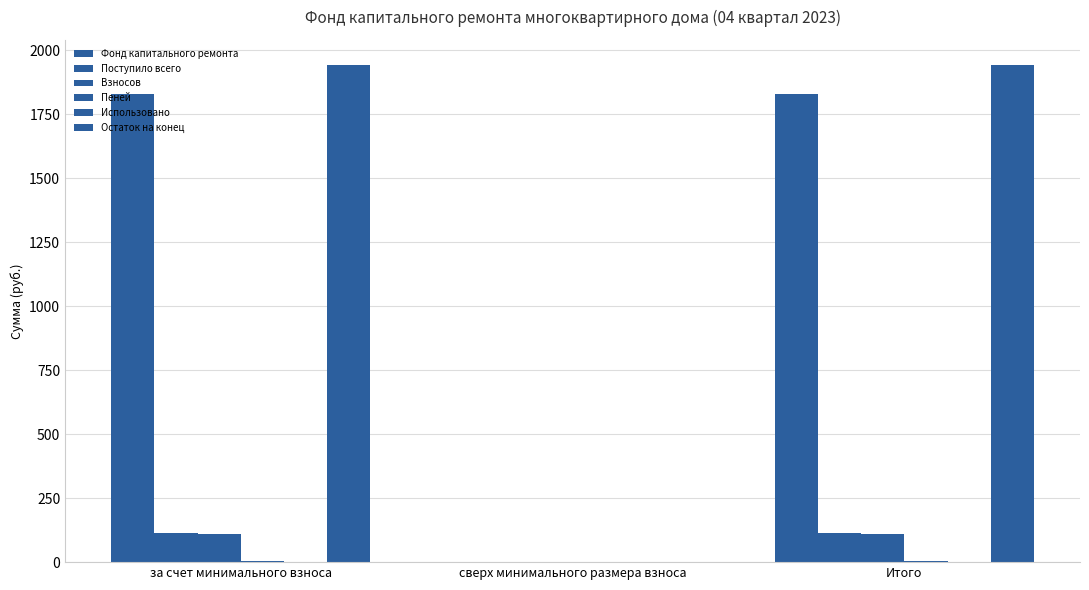

The Поступило всего series shows 114.6 at за счет минимального взноса. True or false?

True